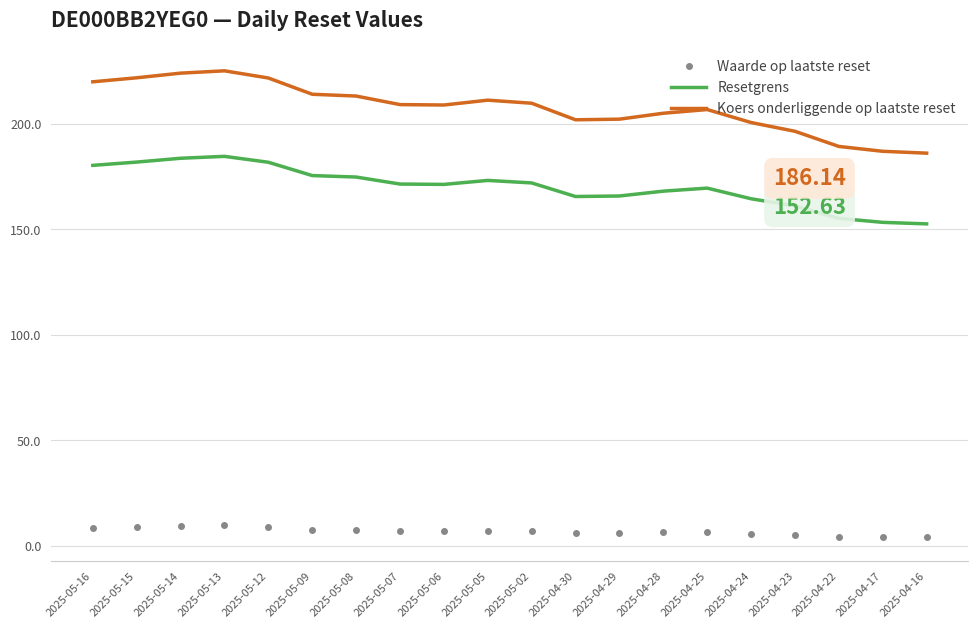

What is the average value of the Waarde op laatste reset series?

7.0